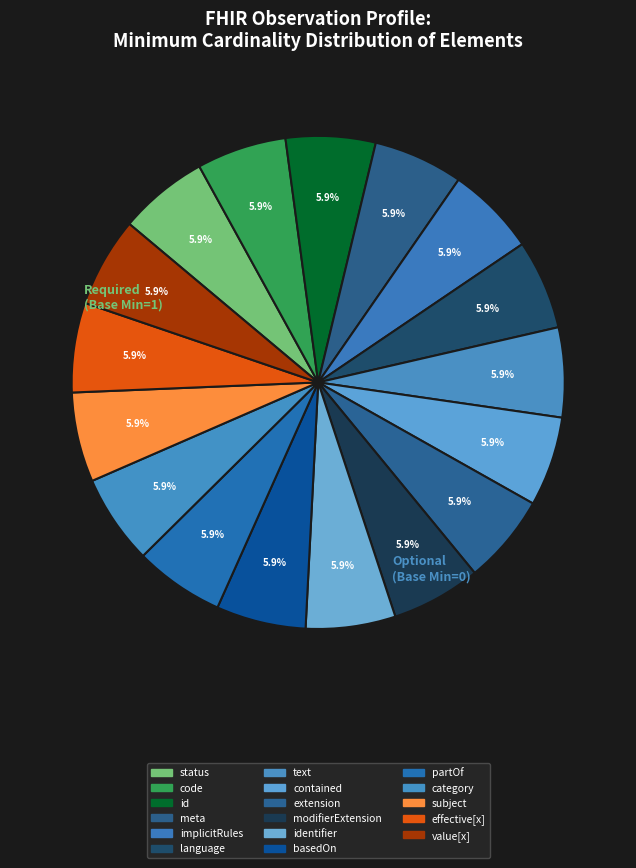

Which slice is the smallest?

Observation.id